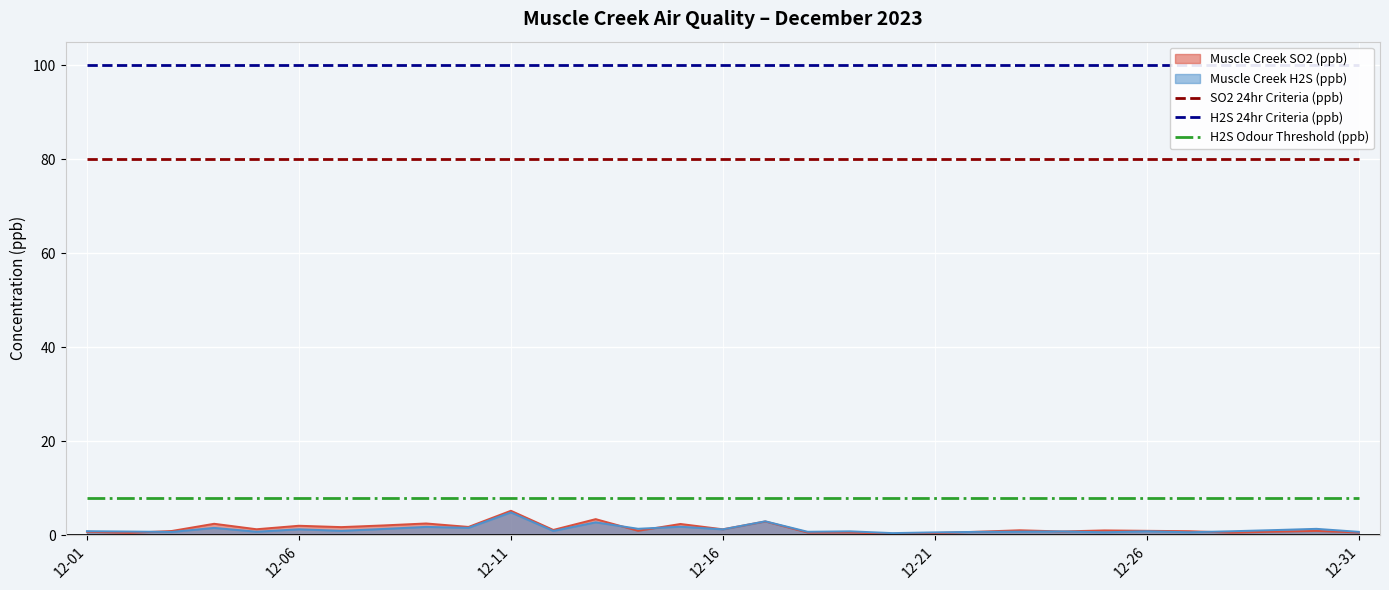

True or false: SO2 24hr Criteria (ppb) and Muscle Creek H2S (ppb) cross at least once.

False